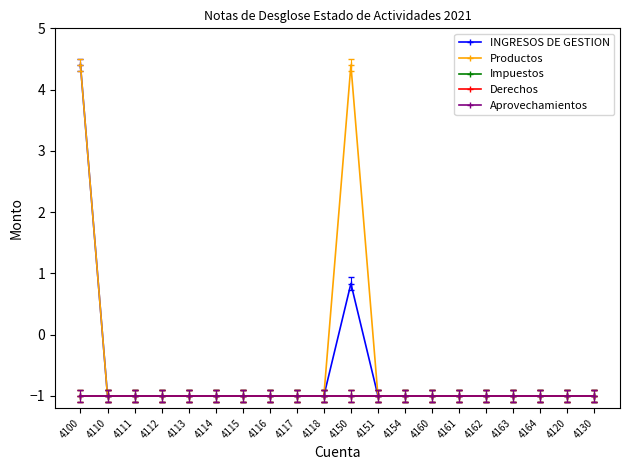

Does the chart have visible grid lines?

No